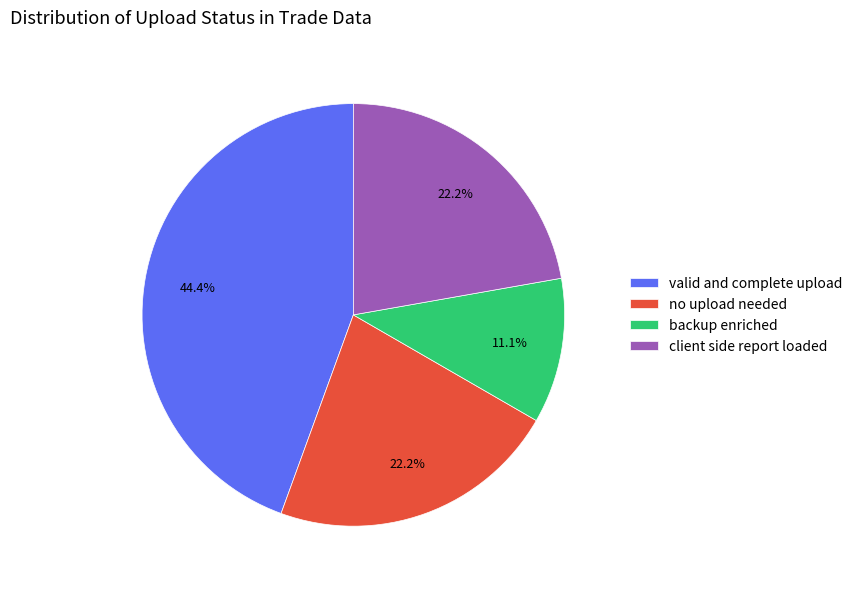

Which slice is the smallest?

backup enriched